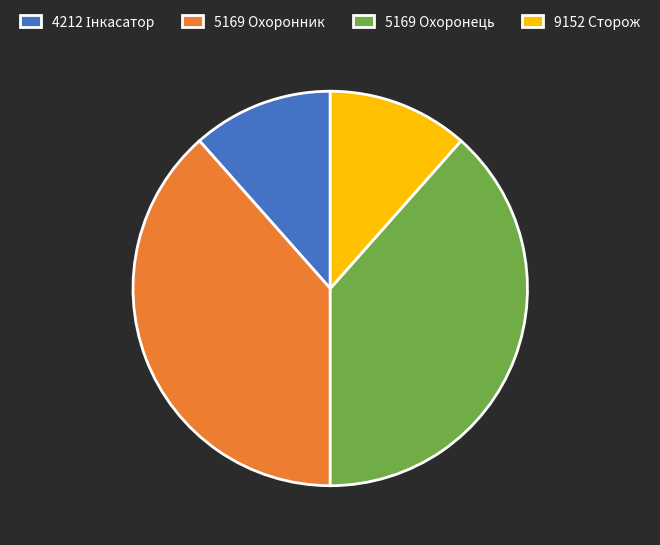

The 5169 Охоронець slice represents 33% of the pie. True or false?

False